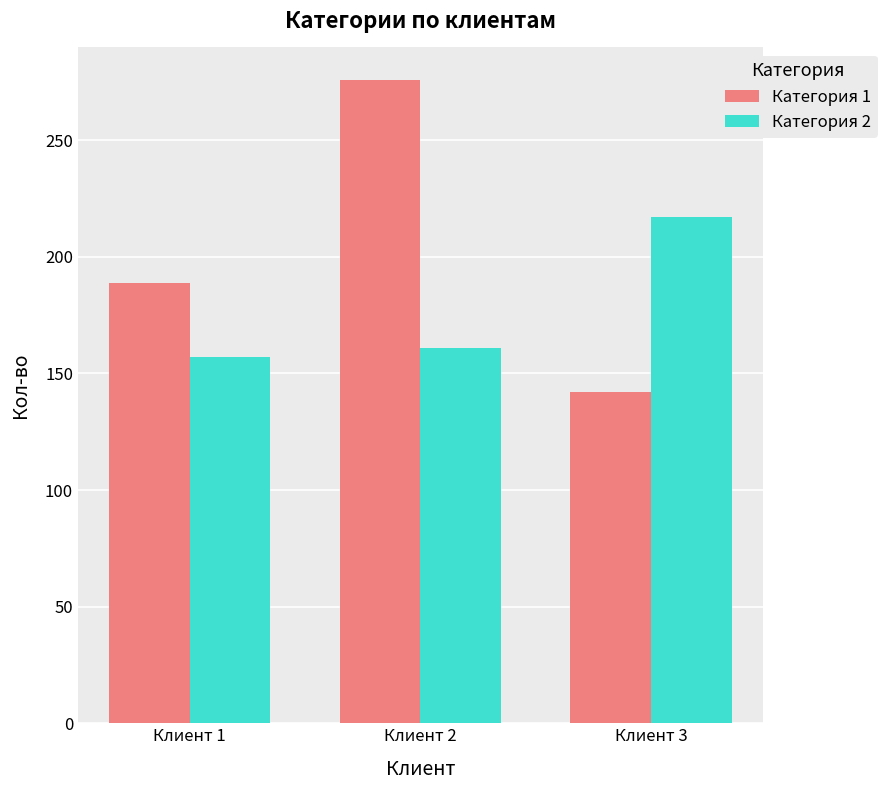

Rank the series by their average value, from lowest to highest.

Категория 2, Категория 1